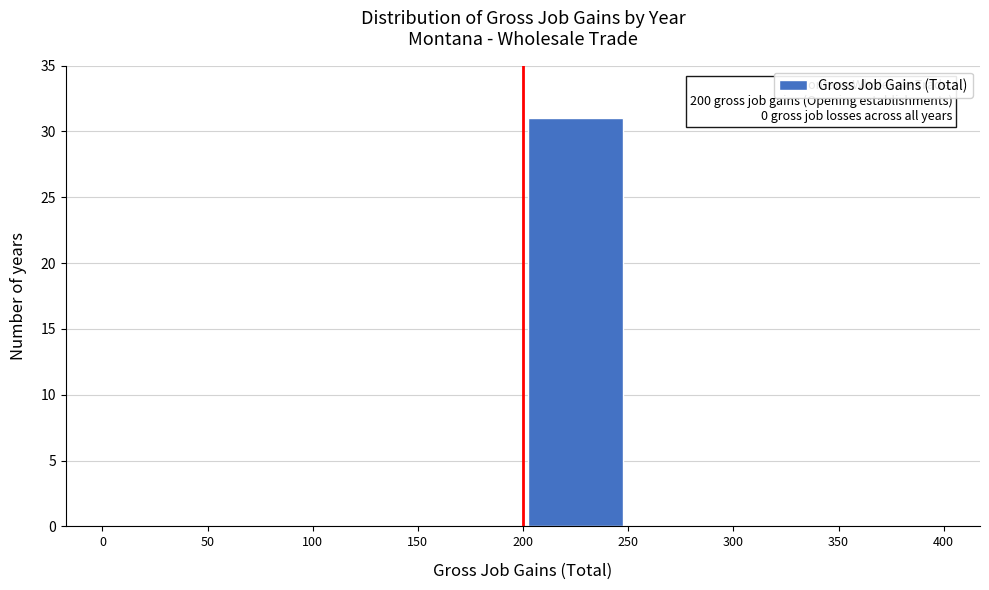

Which range on the x-axis has the tallest bar?

200 to 250